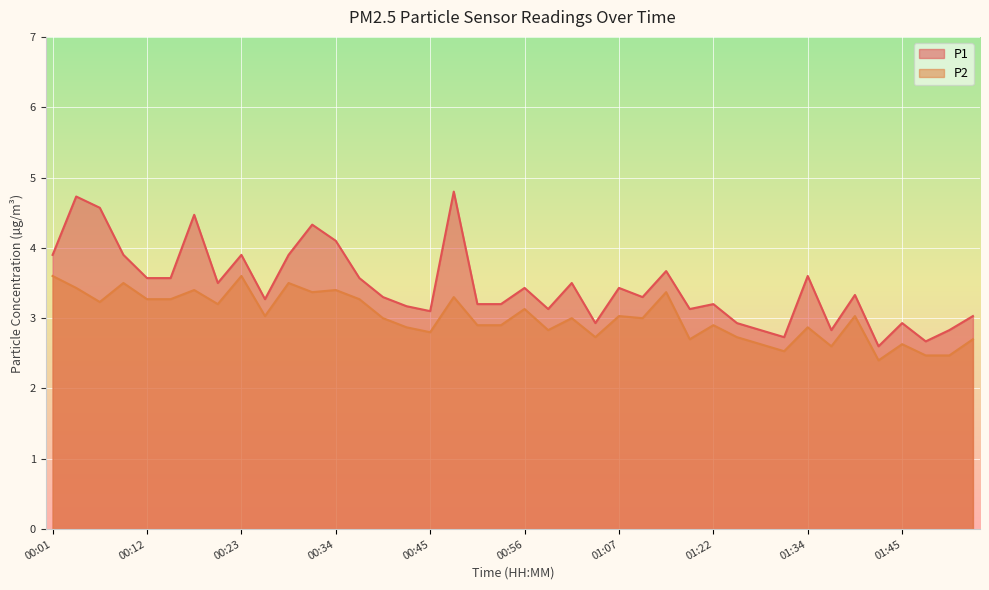

Which has a higher value, 01:02 or 00:04?

00:04